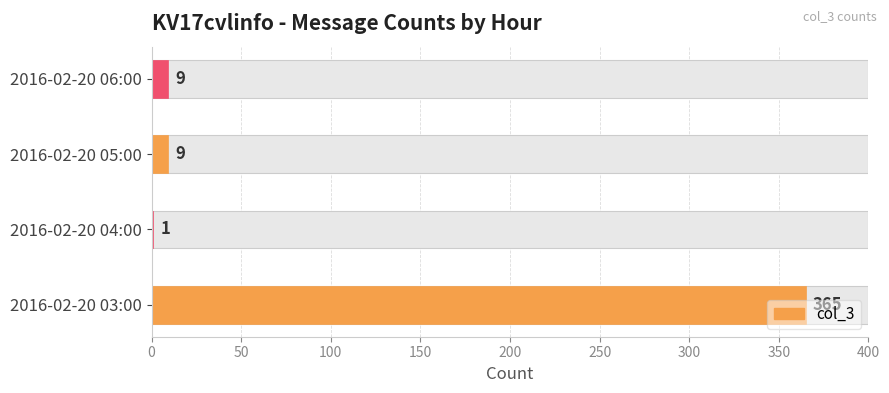

Is it true that the value at 2016-02-20 03:00 is 162?

False